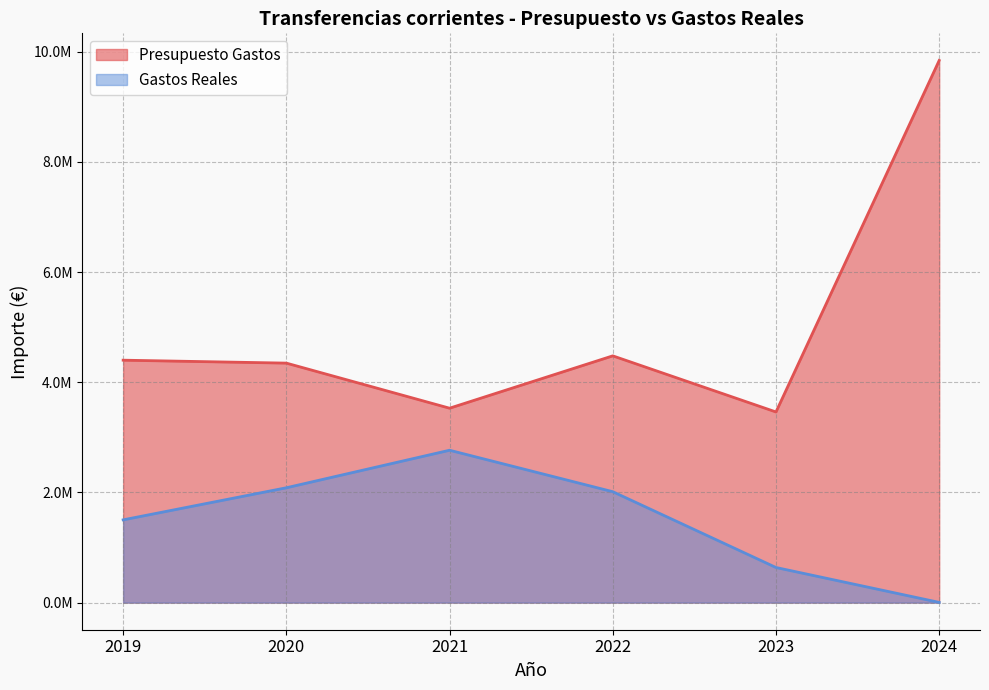

Which category has the lowest value across all series?

2024